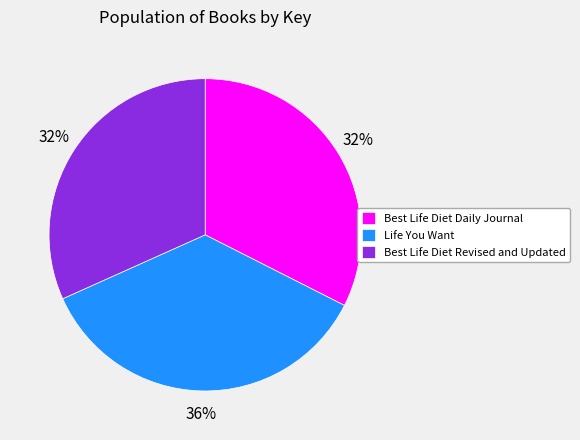

Does Best Life Diet Daily Journal represent more than half of the total?

No